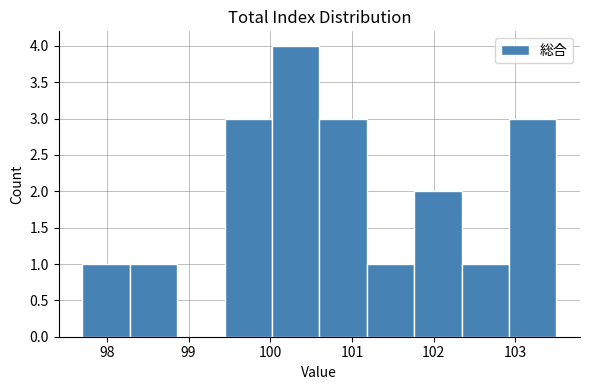

What is the height of the bar covering 101.18 to 101.76 on the x-axis? Neither the bar edges nor the heights are printed on the chart, so give them approximately, as read against the axes.

1